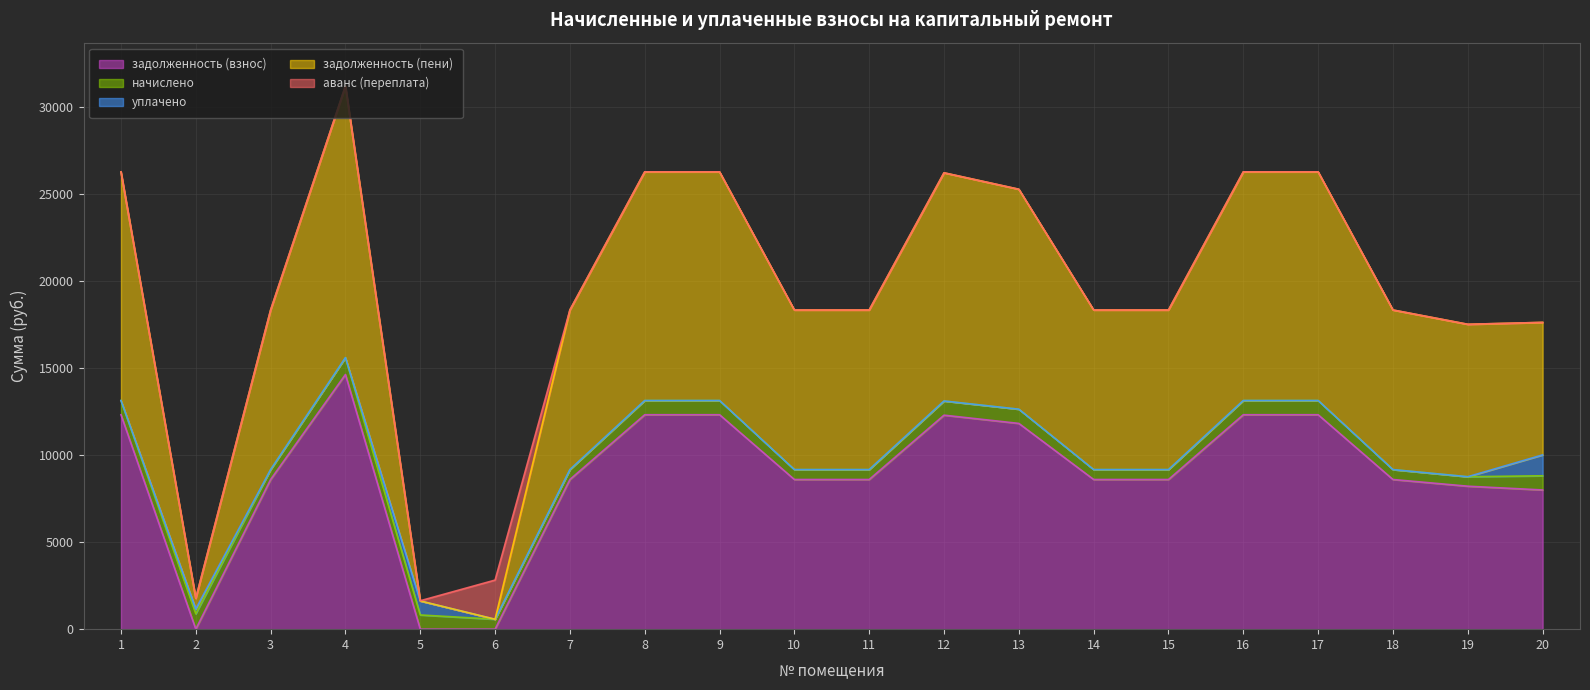

True or false: уплачено has a value of 2124.2 at 20.

False